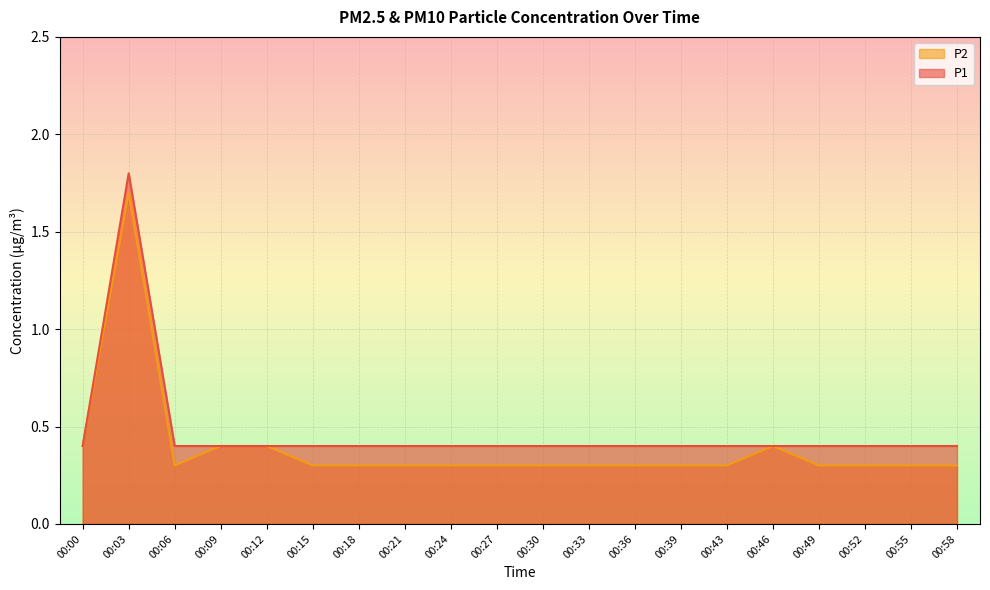

What is the lowest value of the P1 series?

0.4